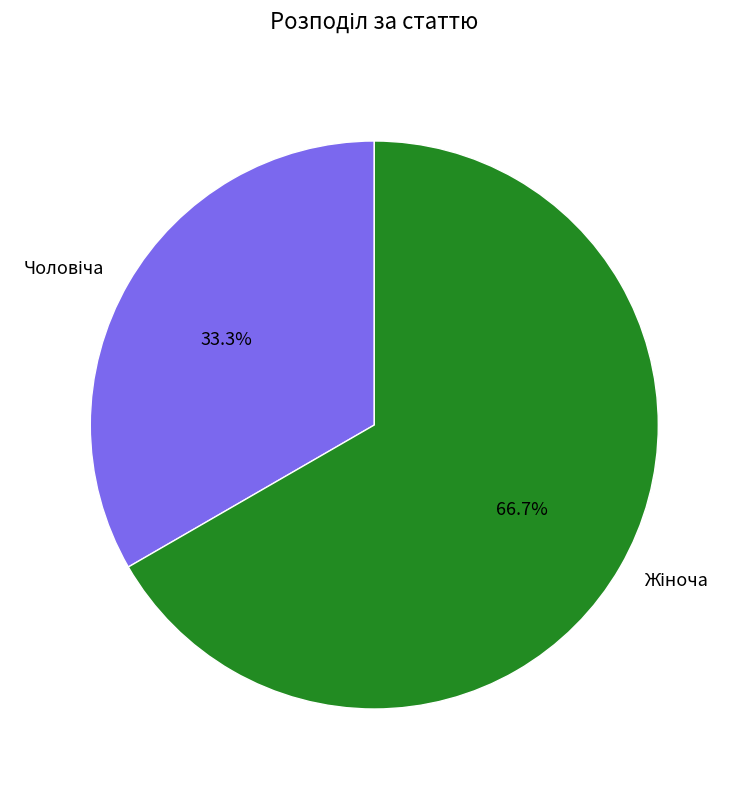

Is there any slice that represents more than half of the pie?

Yes